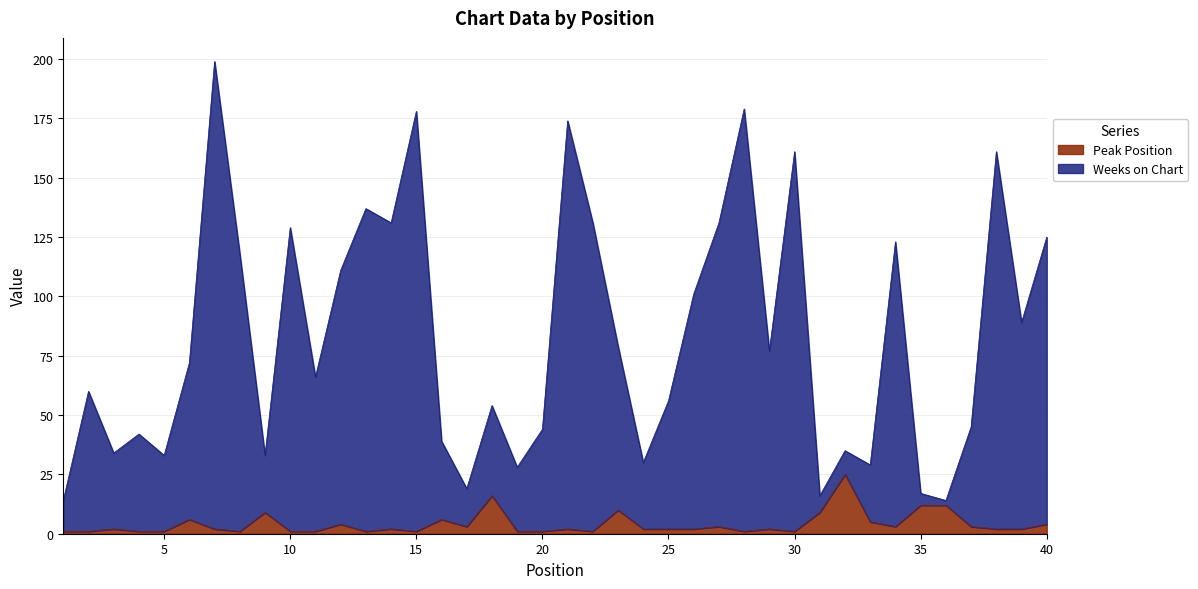

What is the total value across all series at 38?

163